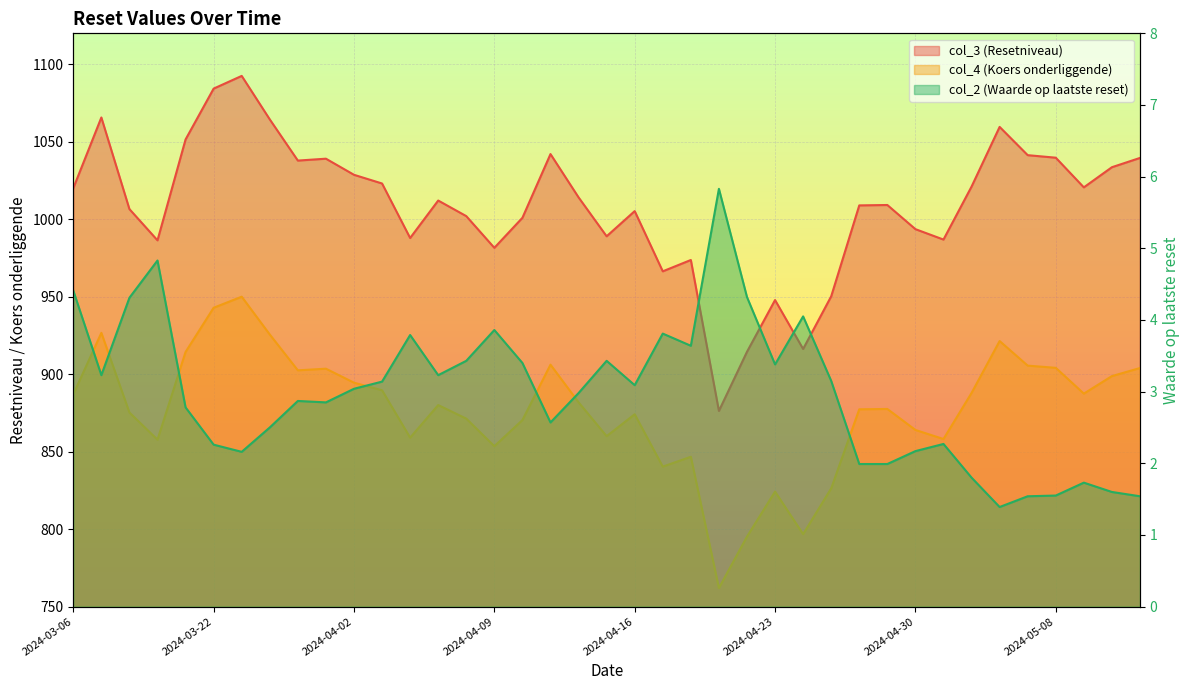

Read the col_3 (Resetniveau) value at 2024-04-26.

1009.0